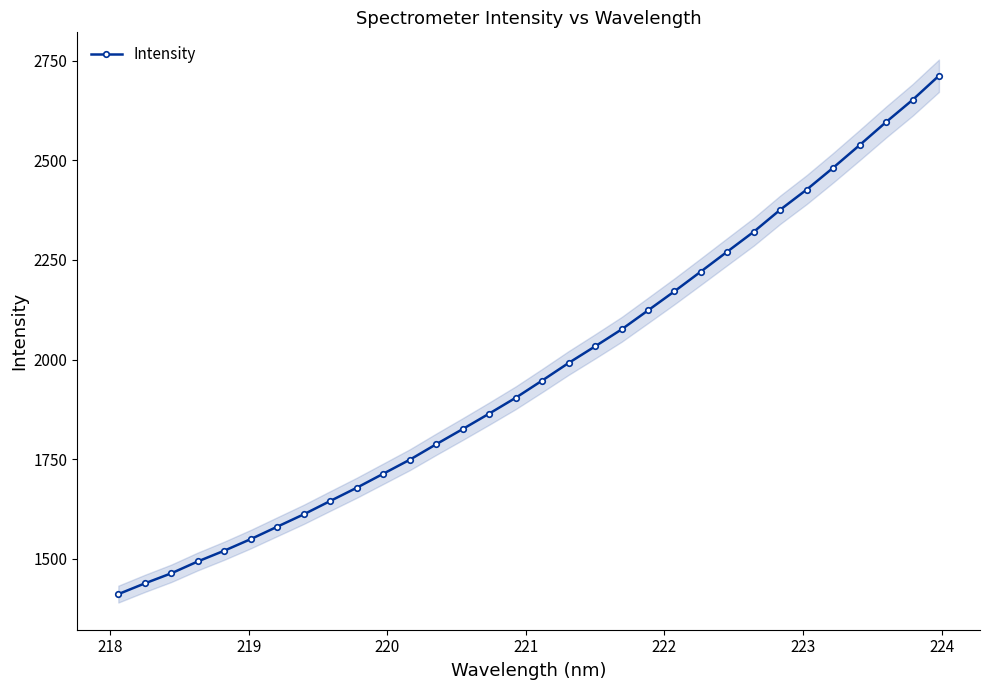

What is the value of the 21st point from the left?

2123.3